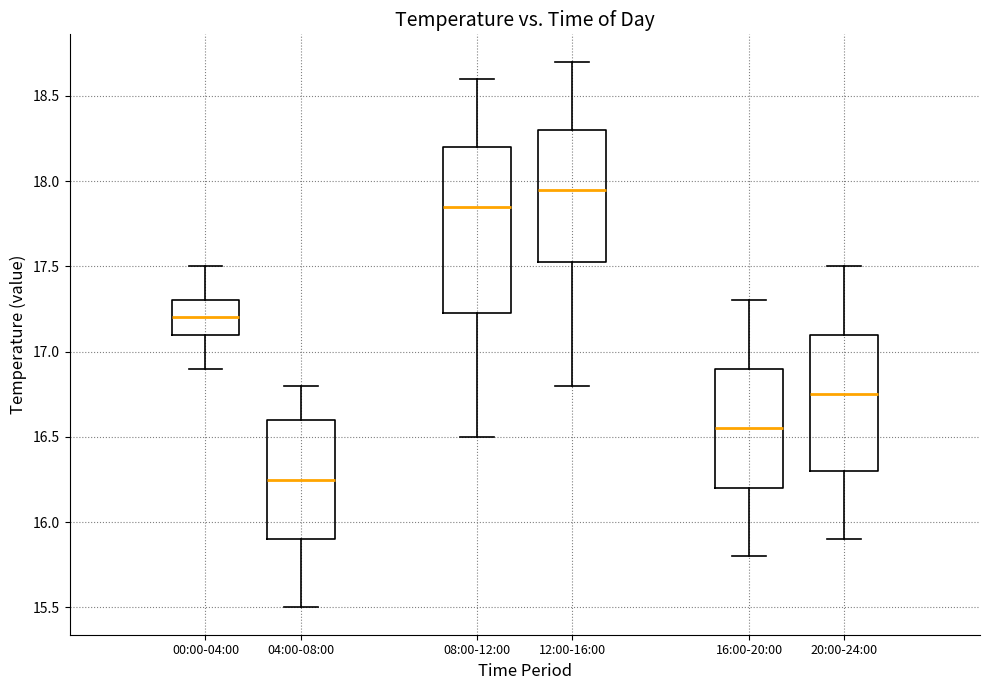

Which box has the highest median line?

12:00-16:00